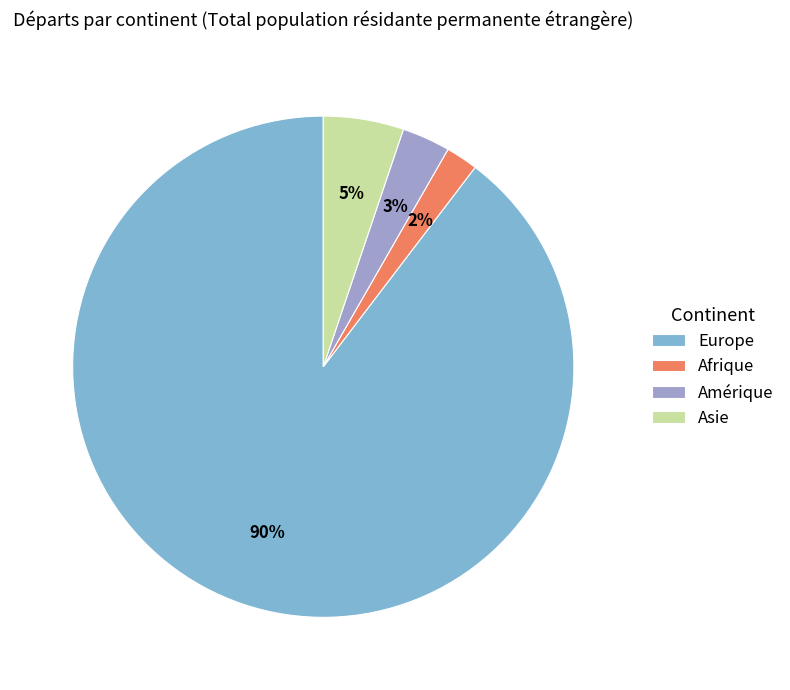

Is it true that Afrique is 2% of the pie?

True